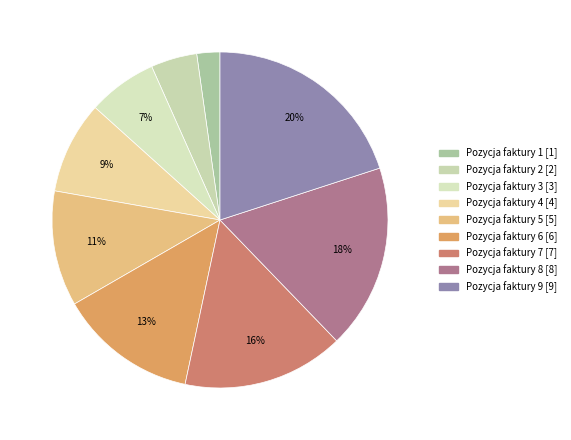

Which slice is the smallest?

1